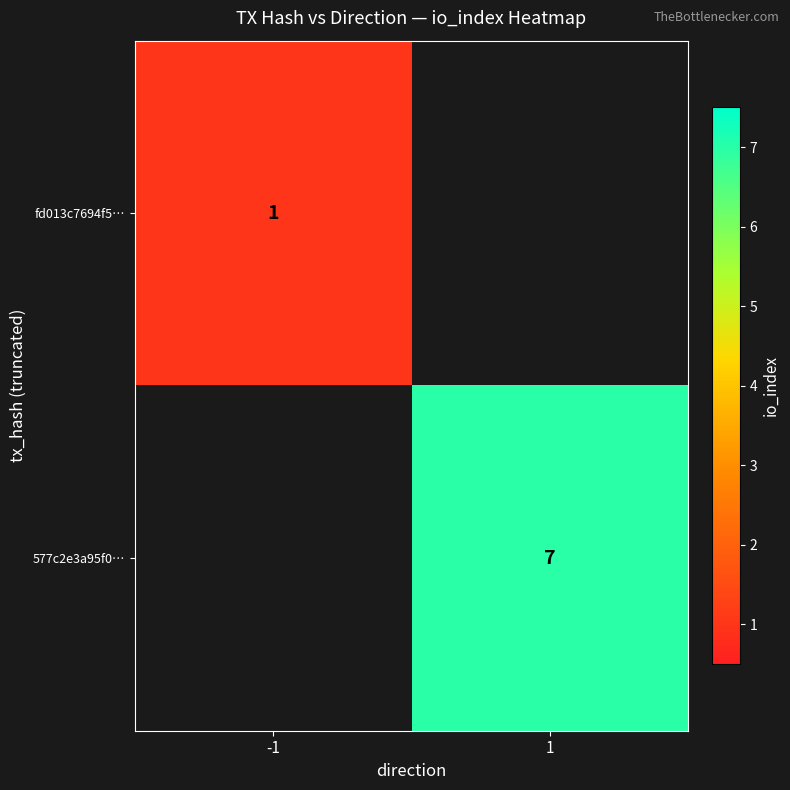

At how many categories does at least one series exceed 3?

1